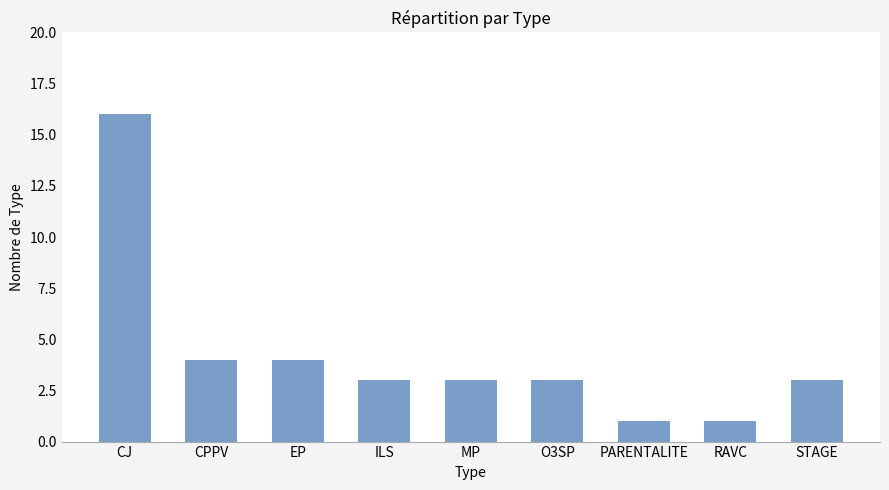

What position from the right is ILS?

6